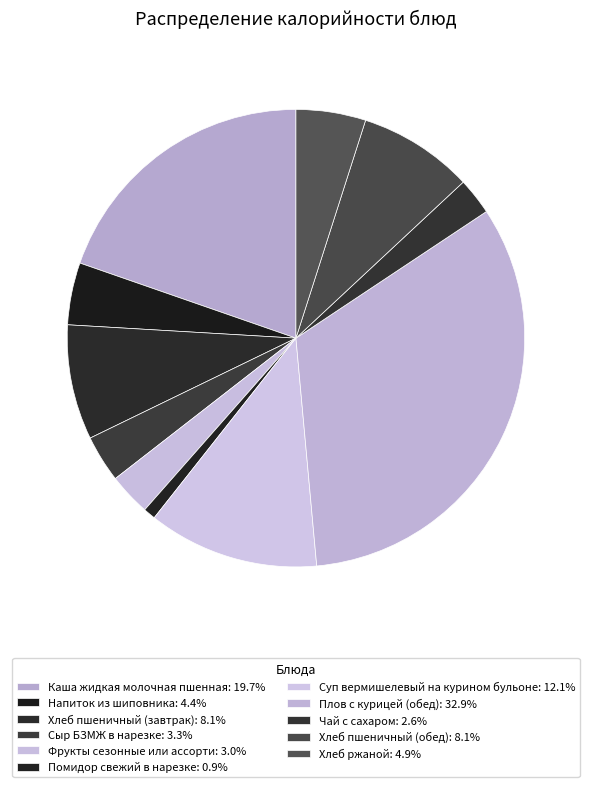

Is there a majority slice in this chart?

No